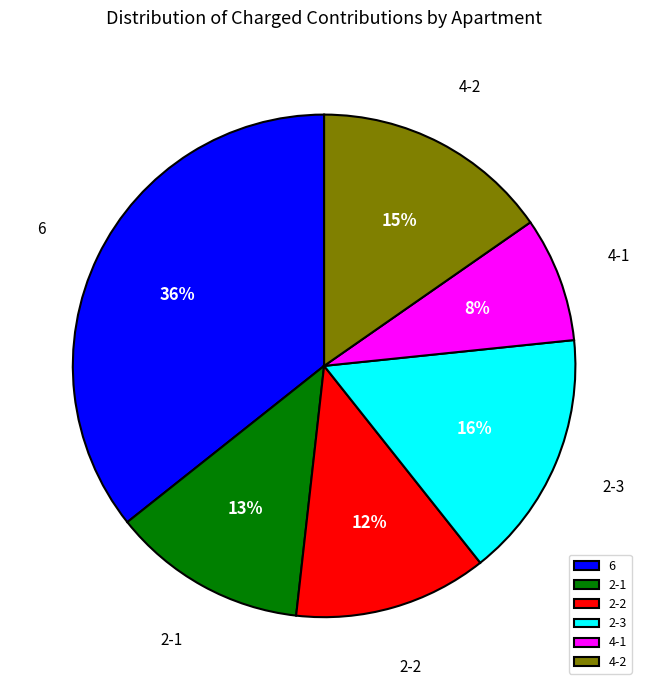

Which category has the biggest portion of the pie?

6